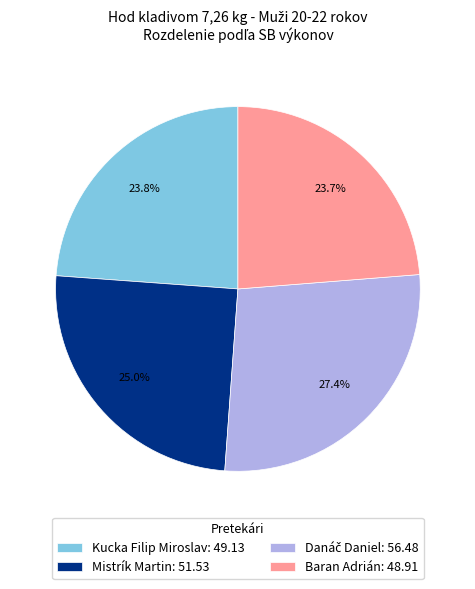

To the nearest percent, what is the average slice percentage?

25%